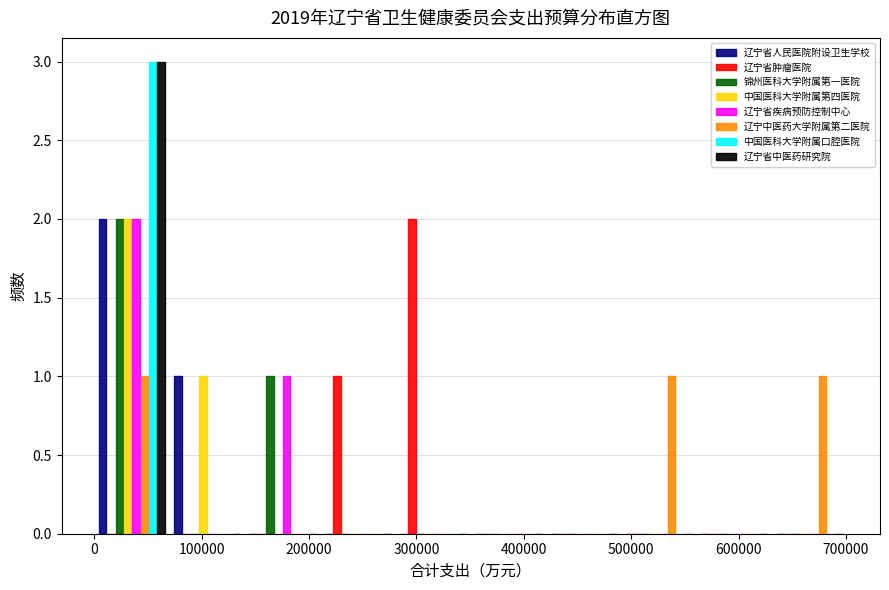

What is the height of the 中国医科大学附属口腔医院 bar covering 0 to 70000 on the x-axis? Neither the bar edges nor the heights are printed on the chart, so give them approximately, as read against the axes.

3